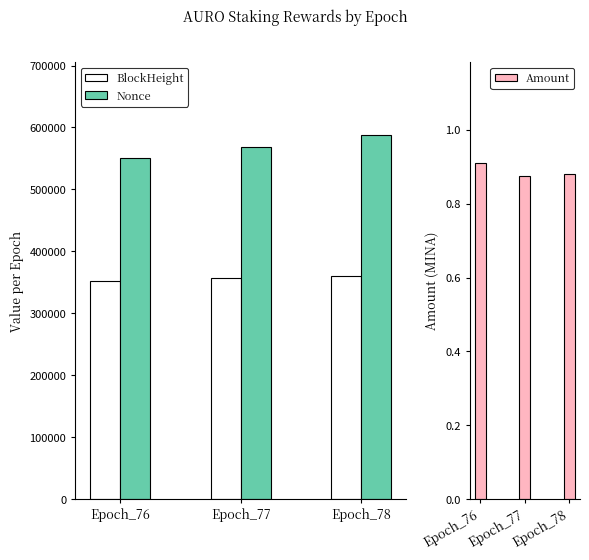

At how many categories does at least one series exceed 62790?

3